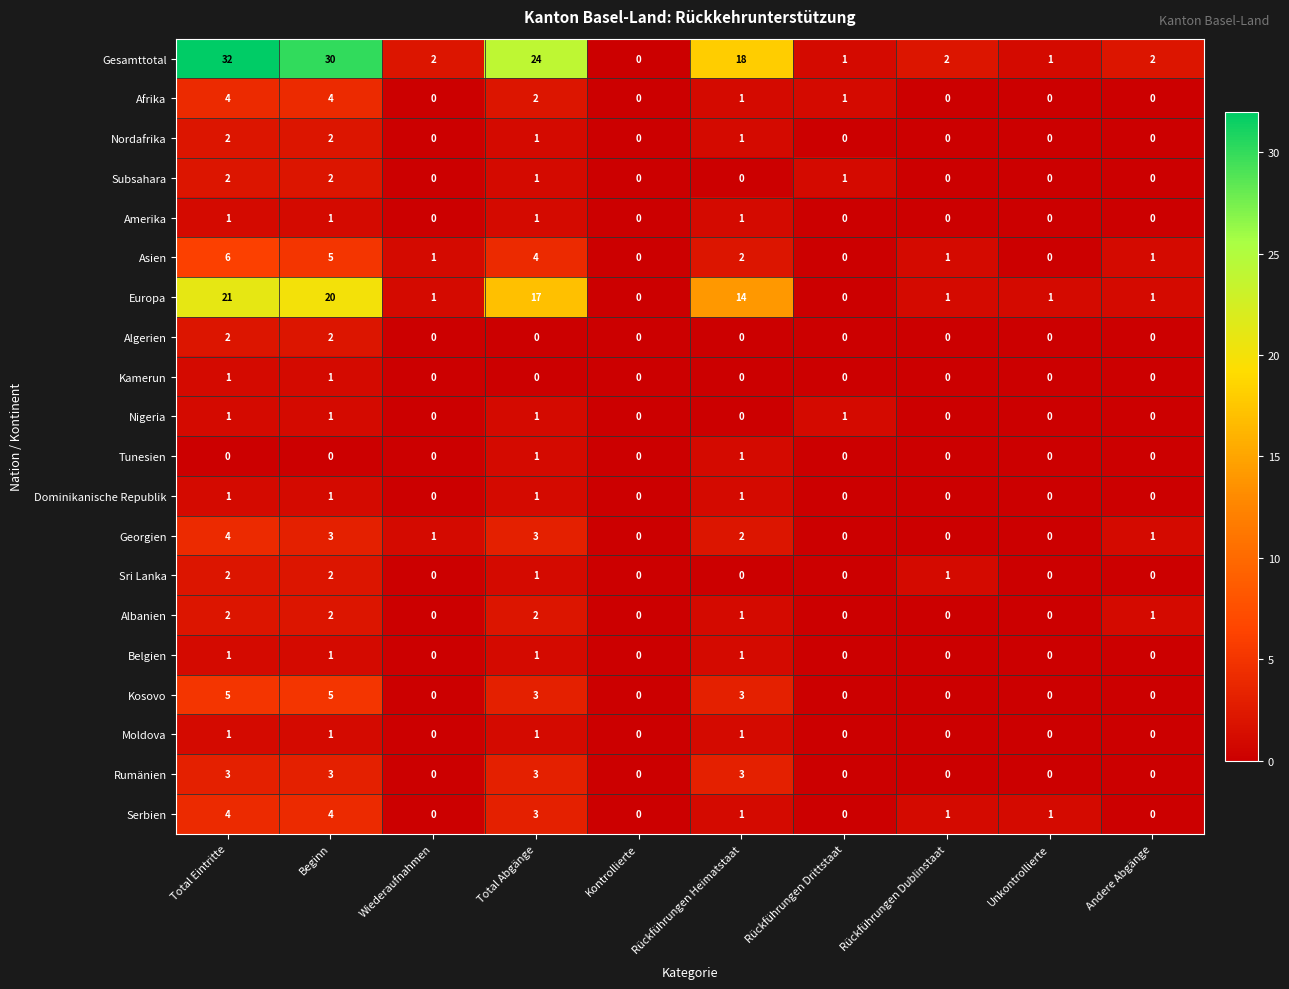

Which series changed the most between Total Eintritte and Rückführungen Heimatstaat?

Gesamttotal